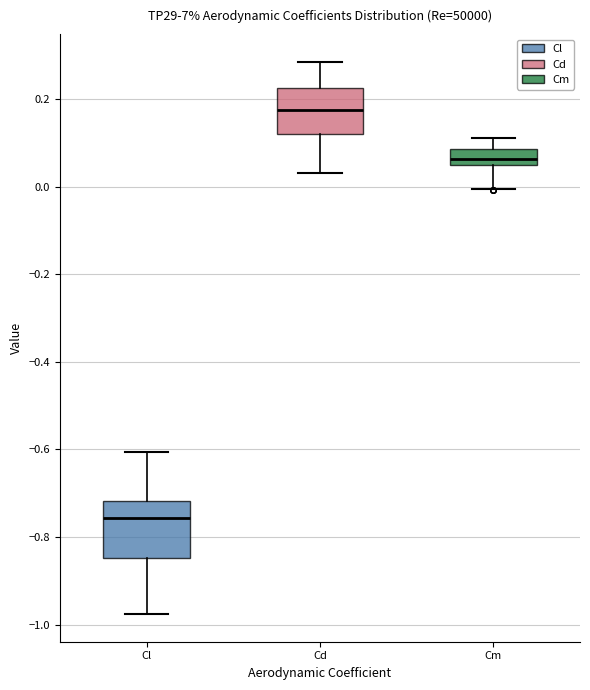

Where does the median line of the box for Cm sit on the y-axis? The values are not printed on the chart, so give them approximately, as read against the axis.

0.06